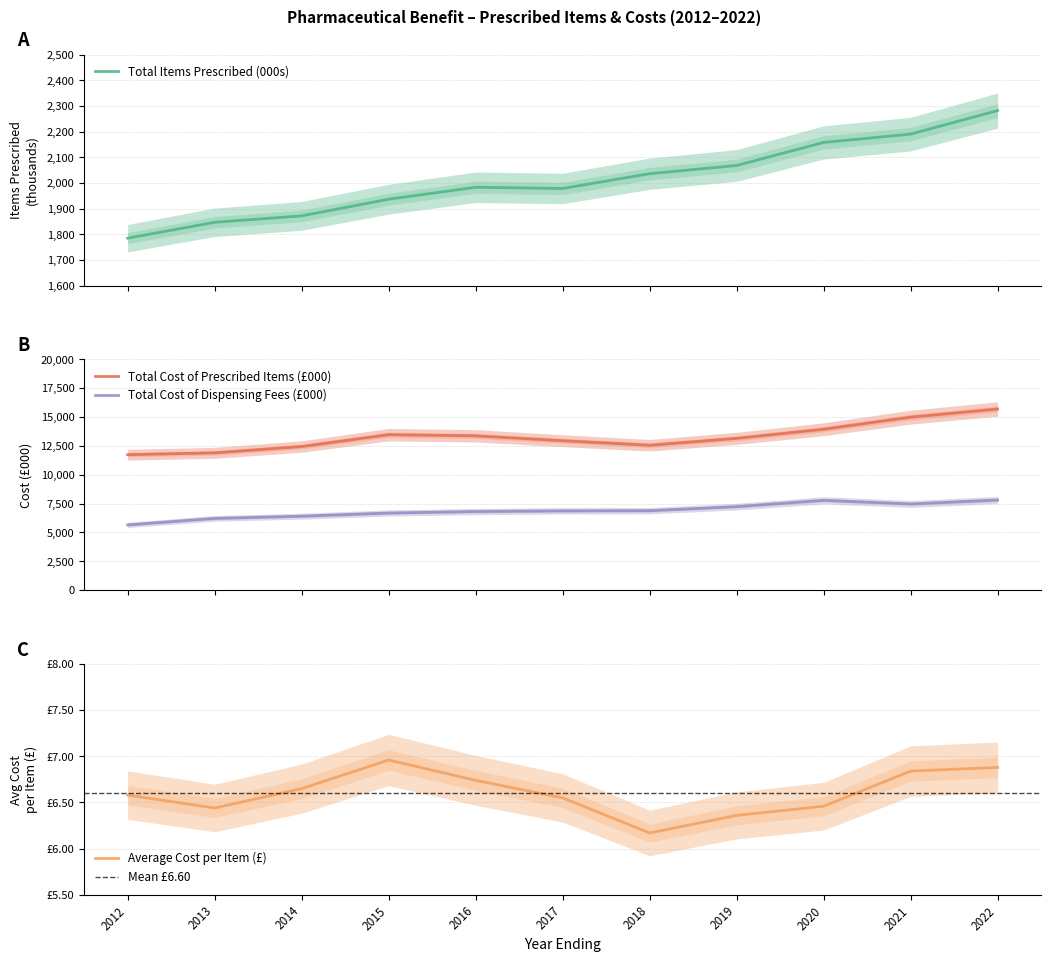

Between 2022 and 2016, which is larger?

2022